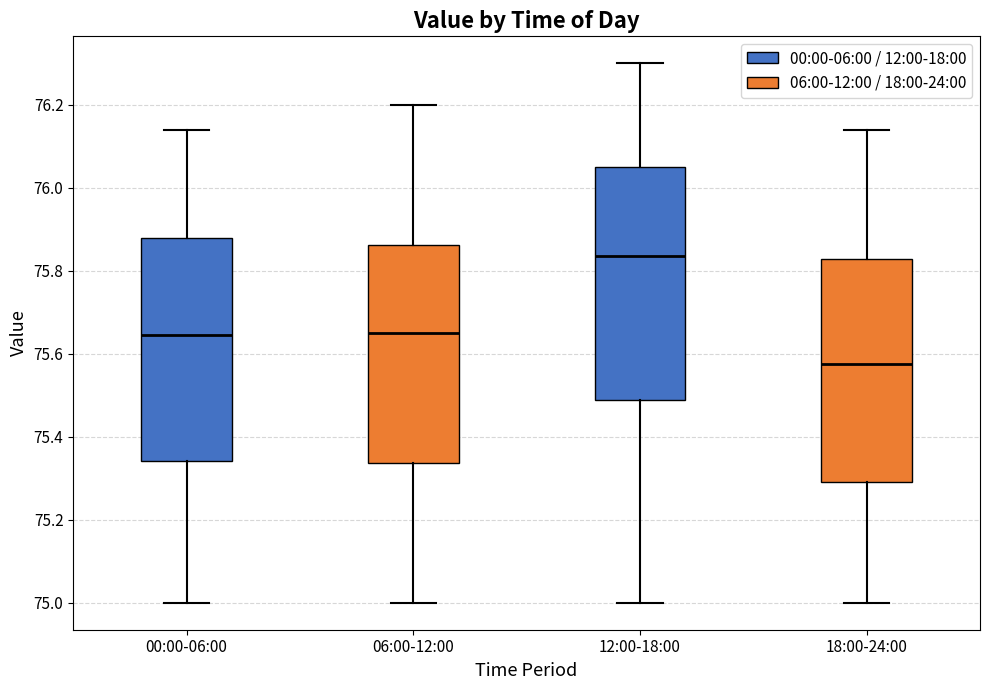

Which box's median line is the lowest?

18:00-24:00